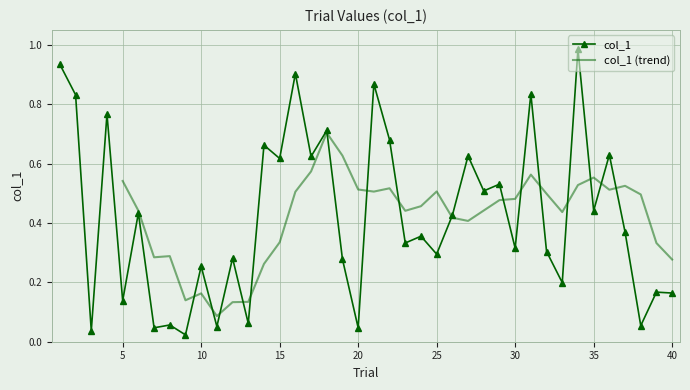

True or false: col_1 has more than 1 interior local peaks.

True